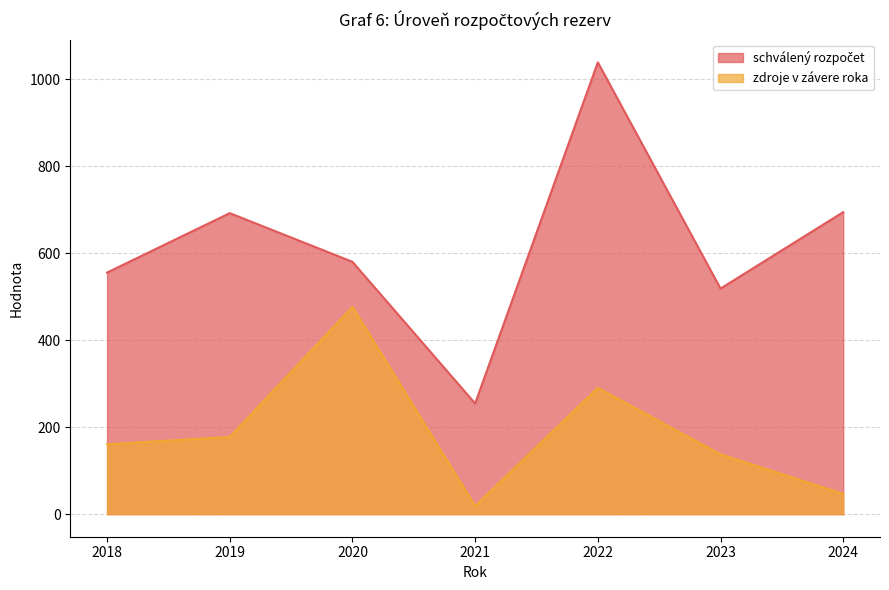

Is the value of zdroje v závere roka at 2022 greater than the value of schválený rozpočet at 2022?

No